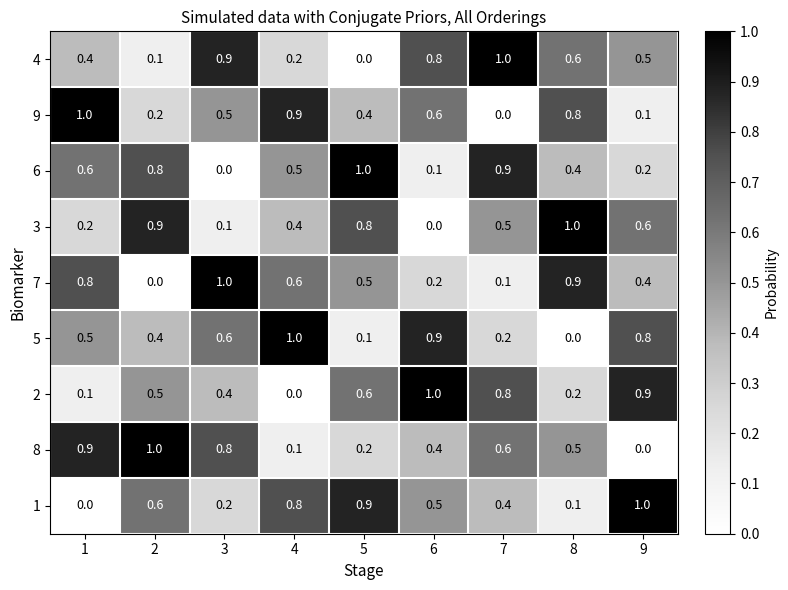

What is the spread (max minus min) of values at 6?

1.0